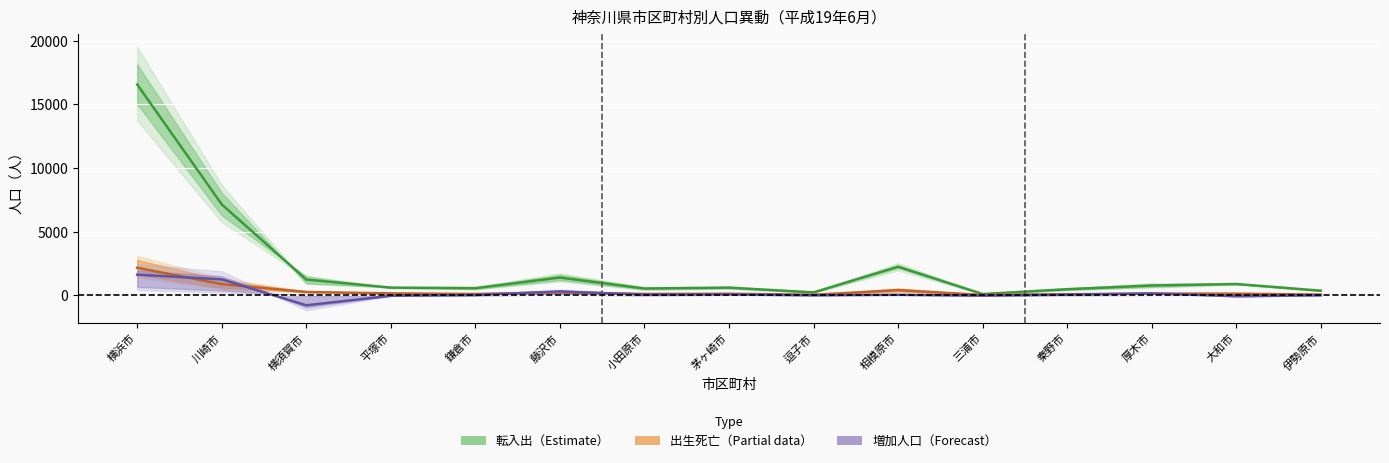

True or false: 出生死亡中央値 and 増加人口中央値 cross at least once.

True